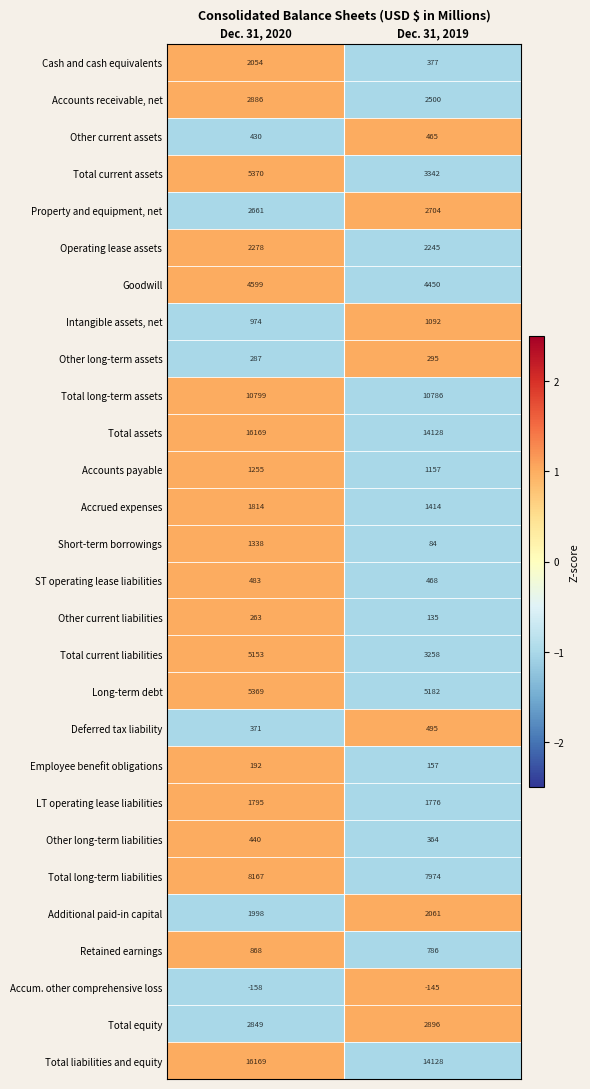

How many distinct data groups are displayed?

28